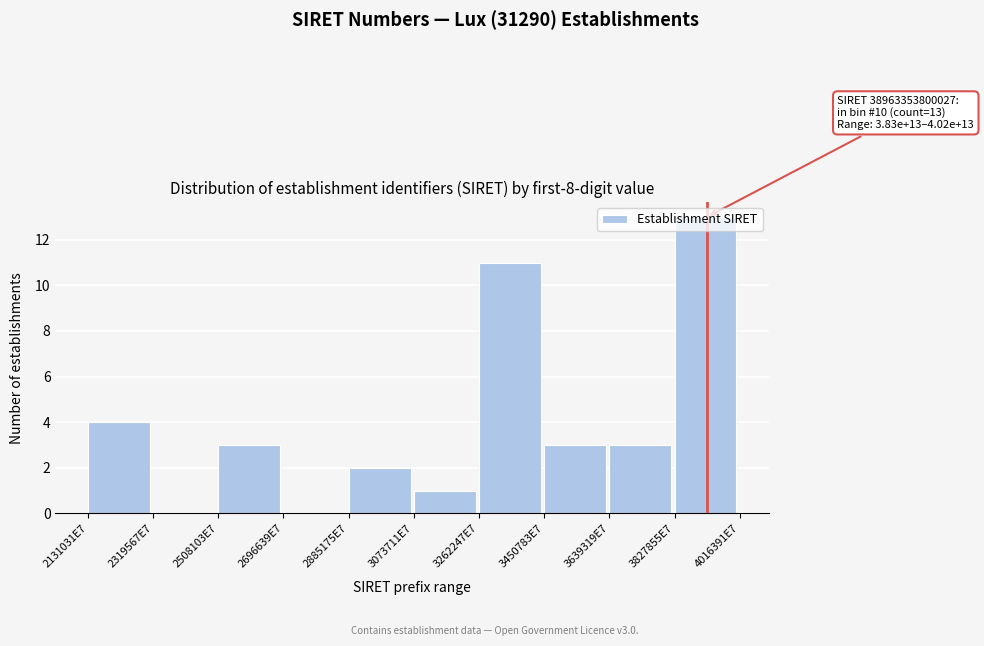

The value at 3073711E7 is 1. True or false?

True